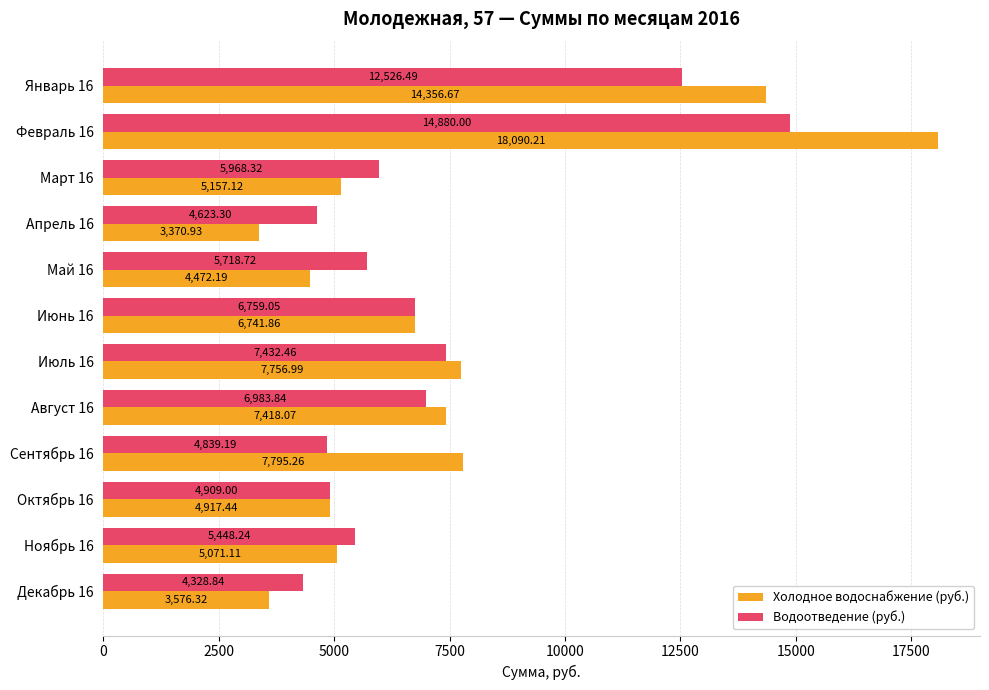

List the series in order of their overall mean, highest first.

Холодное водоснабжение (руб.), Водоотведение (руб.)